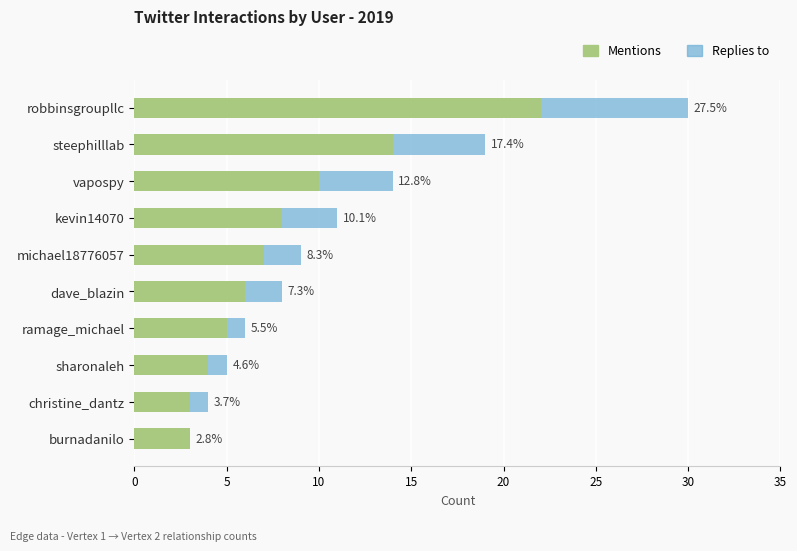

What are all the series names shown in the legend?

Mentions, Replies to